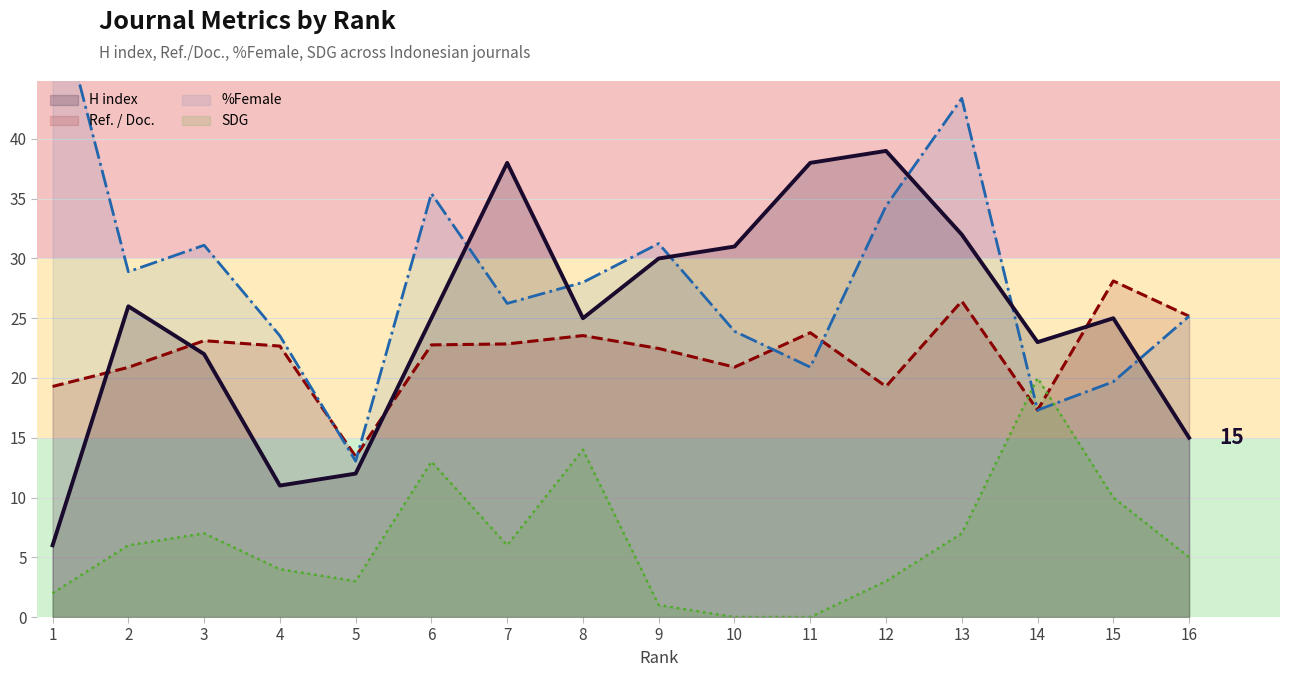

Where does the SDG series first go above 6?

3